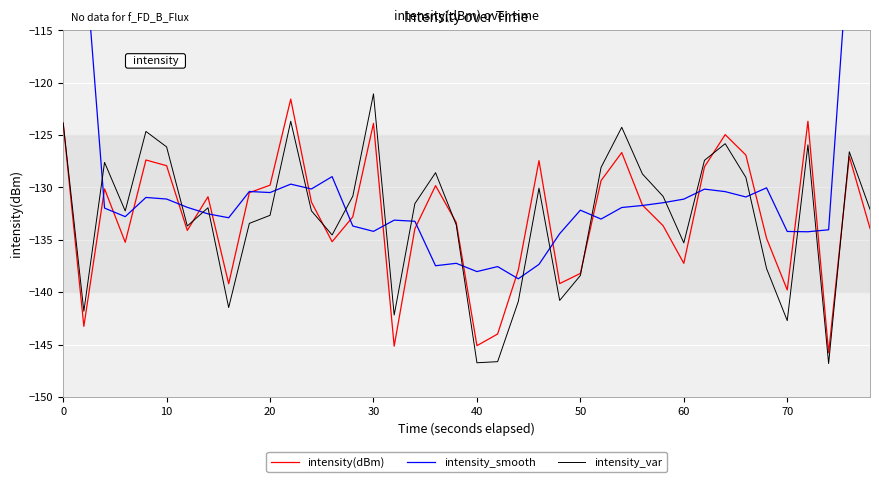

How many values in the intensity_var series exceed -131?

18